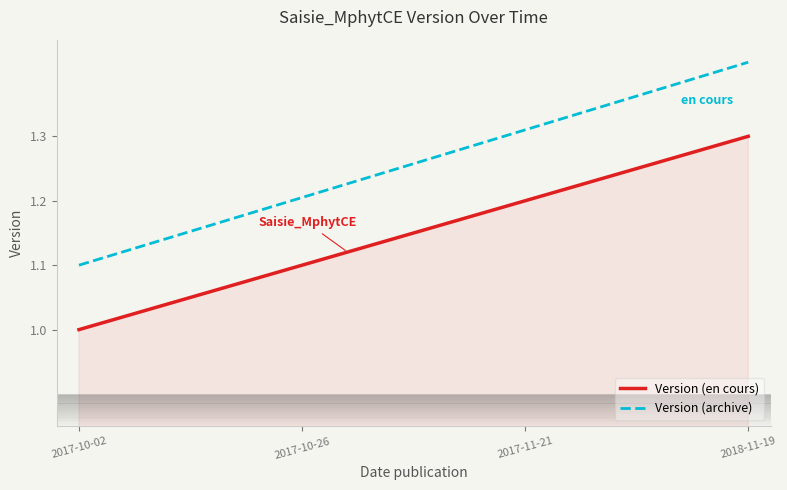

List the series in order of their peak value, highest first.

Version (archive), Version (en cours)